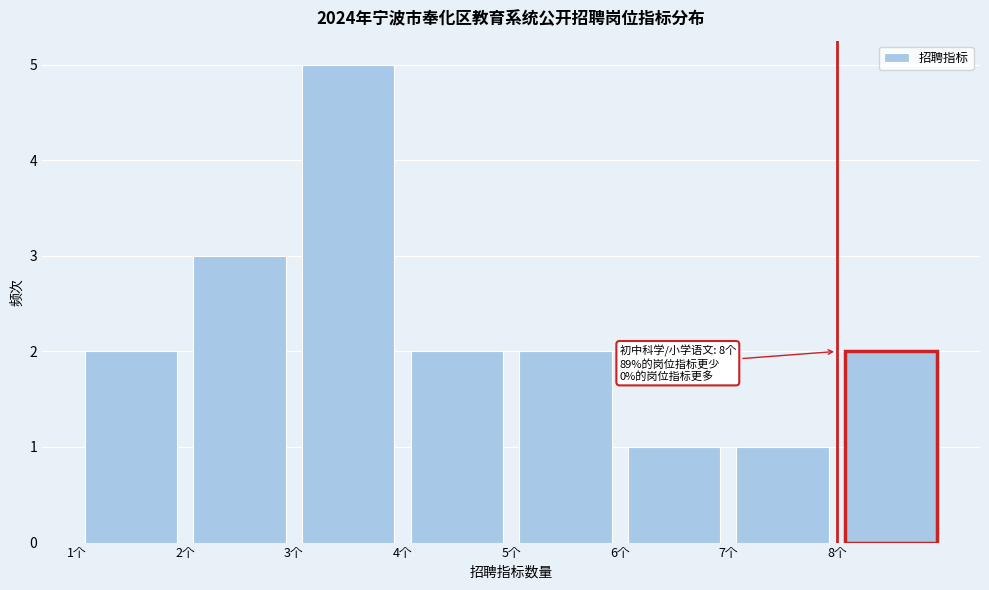

Over which range of the x-axis is the bar tallest?

3 to 4